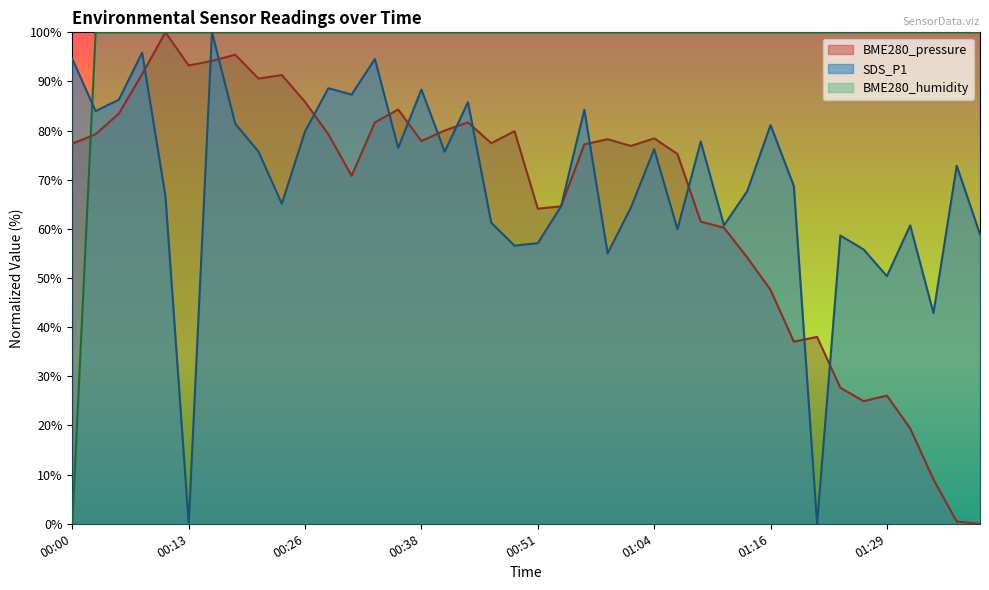

Which series has the widest spread of values?

BME280_pressure